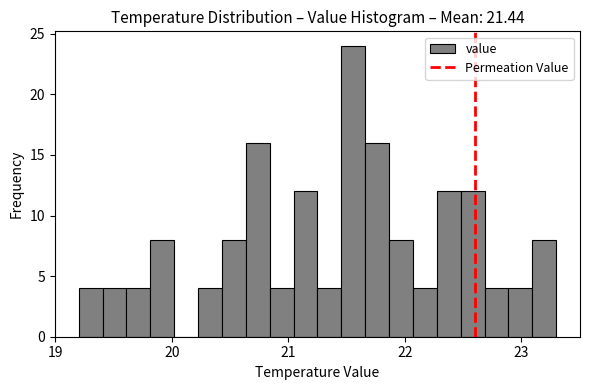

Read against the x-axis, roughly where is the centre of the tallest bar?

21.6